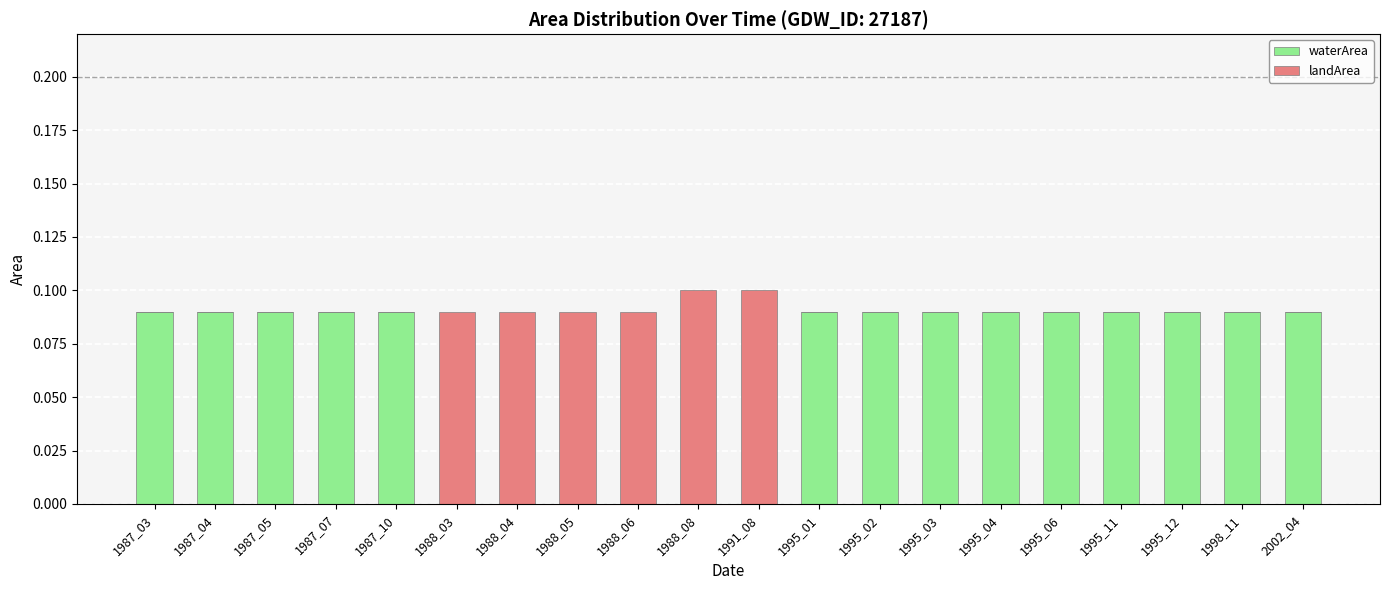

Is it true that waterArea equals 0.1 at 1995_03?

True